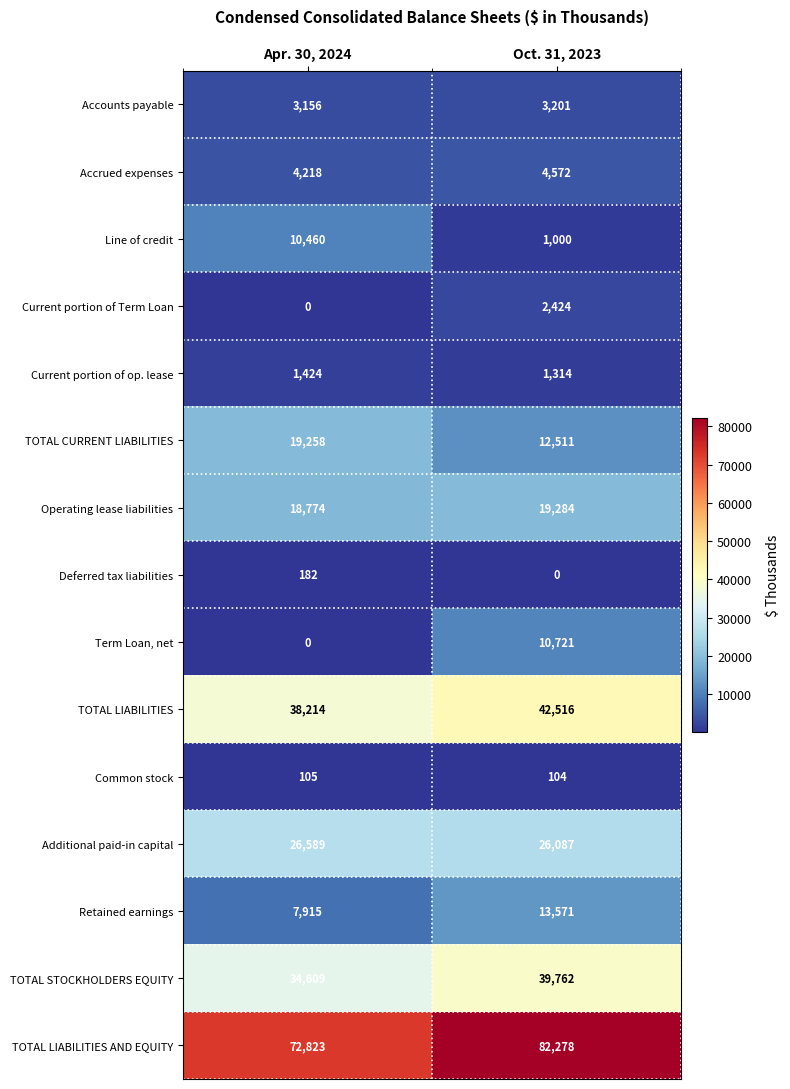

Count the number of data series in this chart.

15